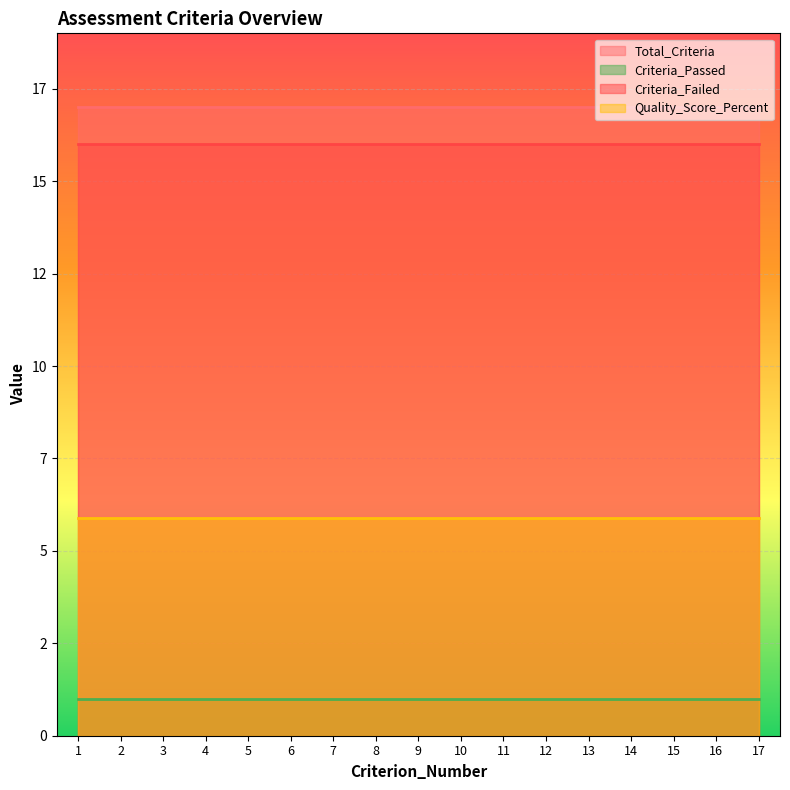

What is the value of the Criteria_Failed point at the 7th from the left?

16.0